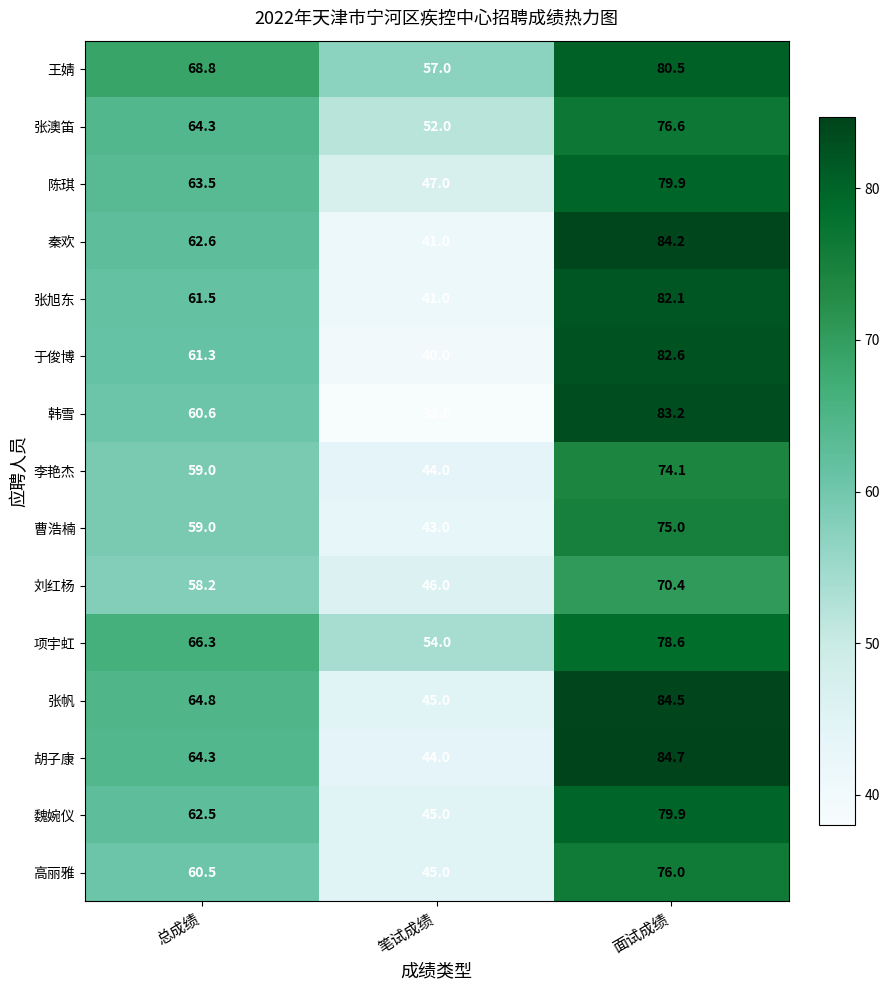

Is it true that 曹浩楠 equals 75.0 at 面试成绩?

True